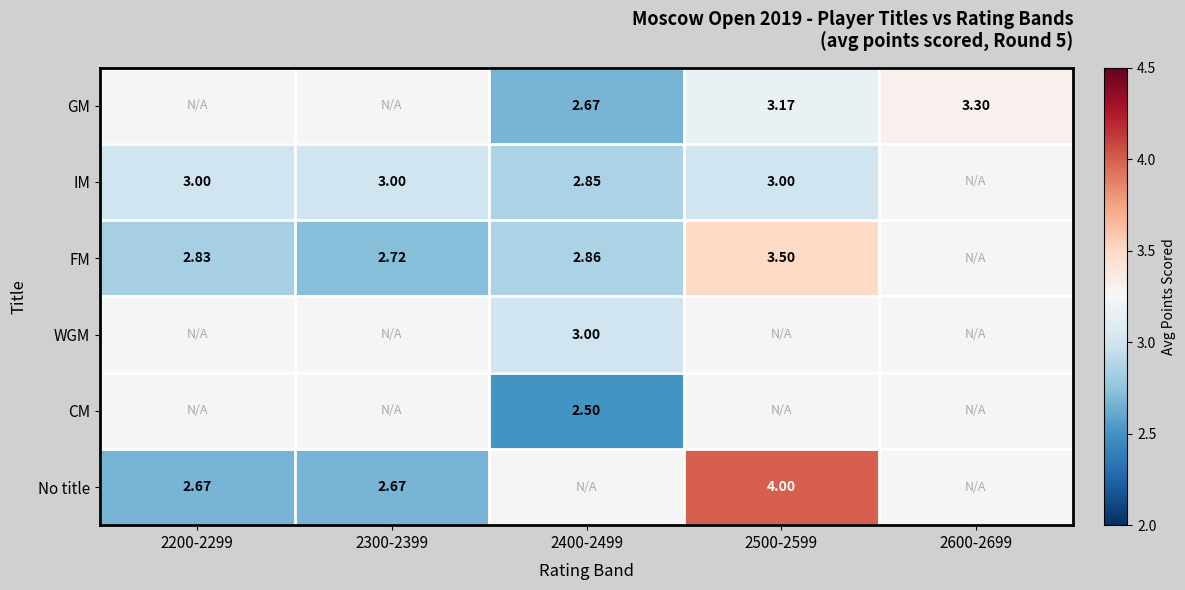

How many data points does each series have?

5